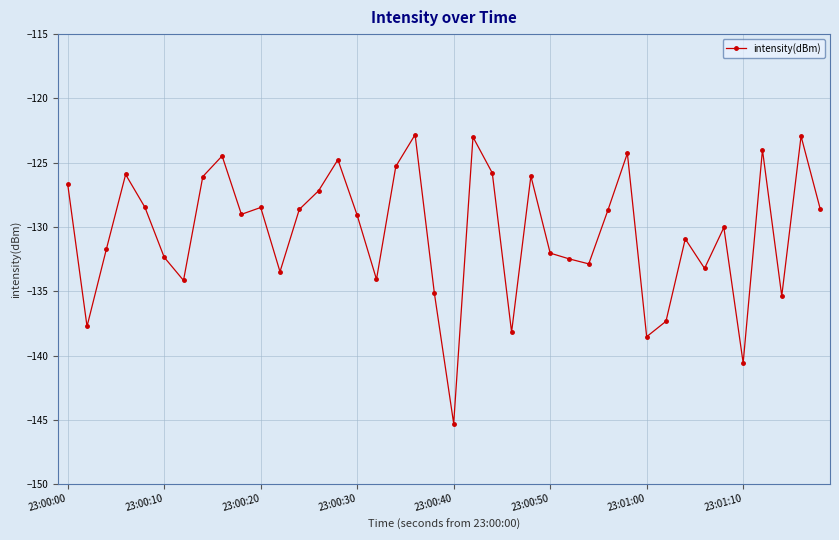

How many distinct data groups are displayed?

1